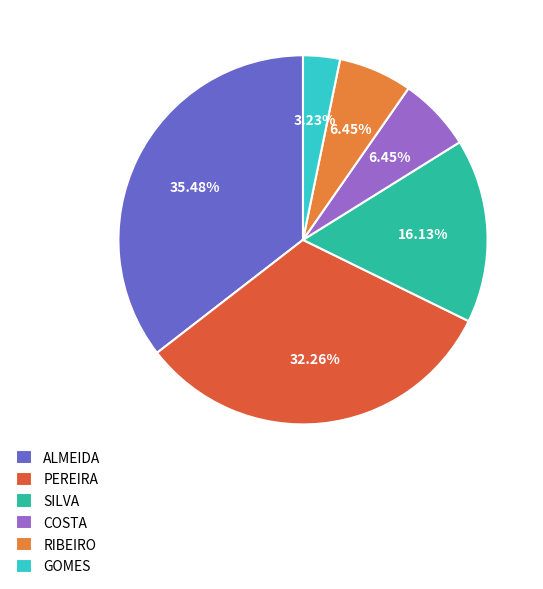

How many slices are in this pie chart?

6